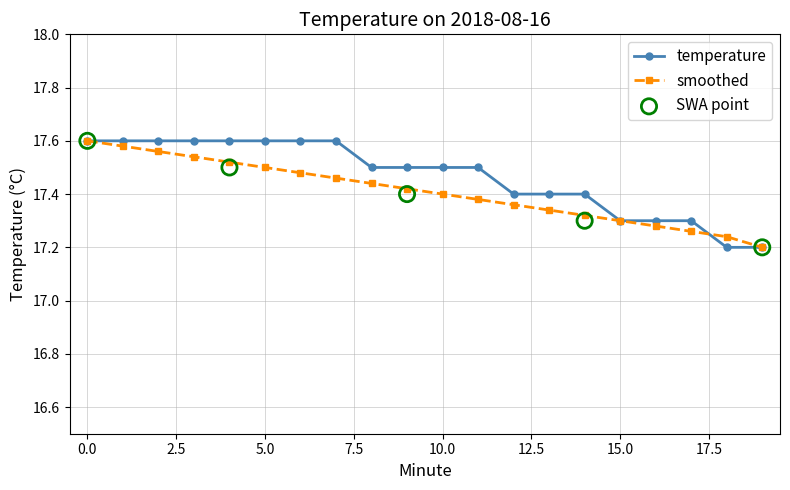

Which series reaches the minimum Y coordinate?

temperature